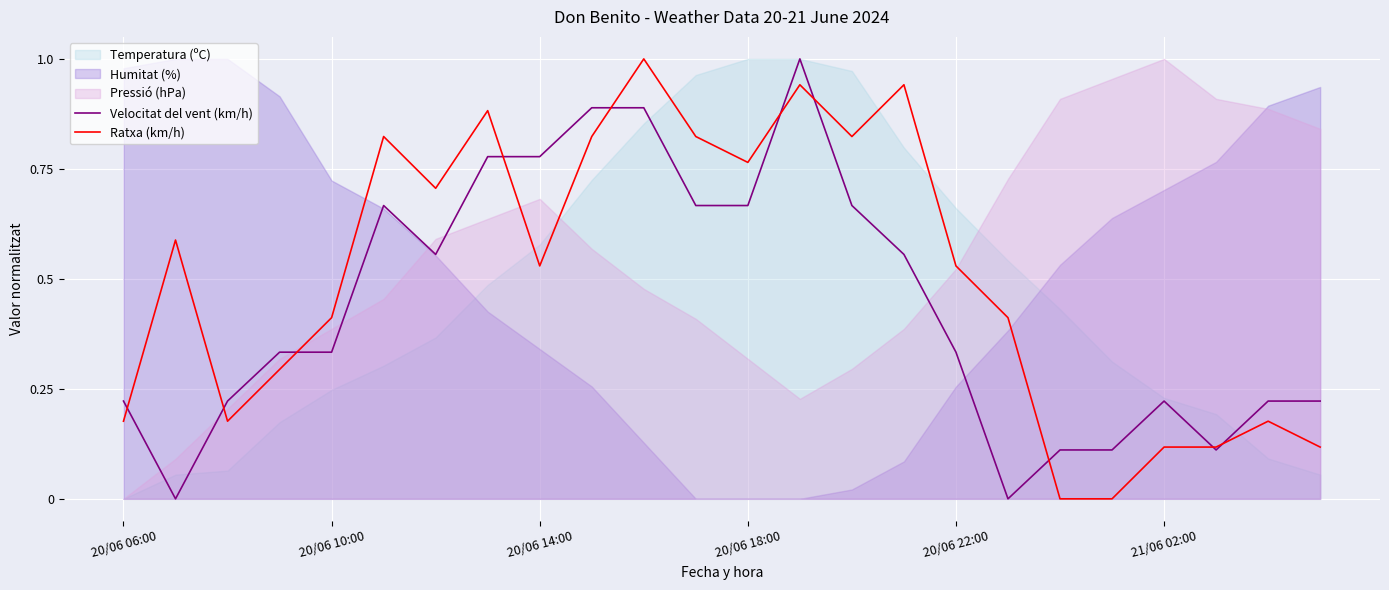

True or false: Ratxa (km/h) has a value of 0.3 at 20/06 06:00.

False